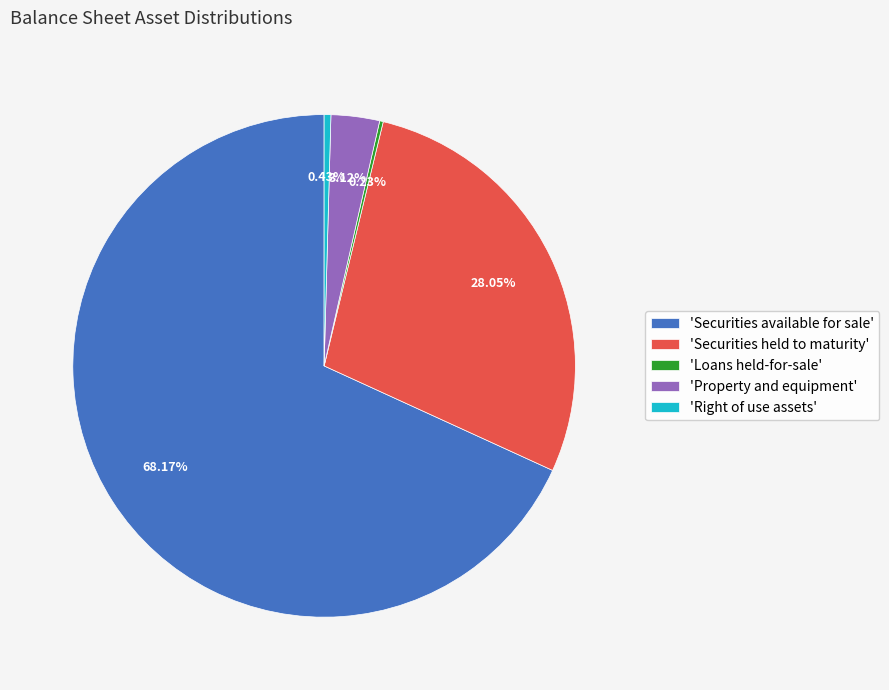

Is there any slice that represents more than half of the pie?

Yes